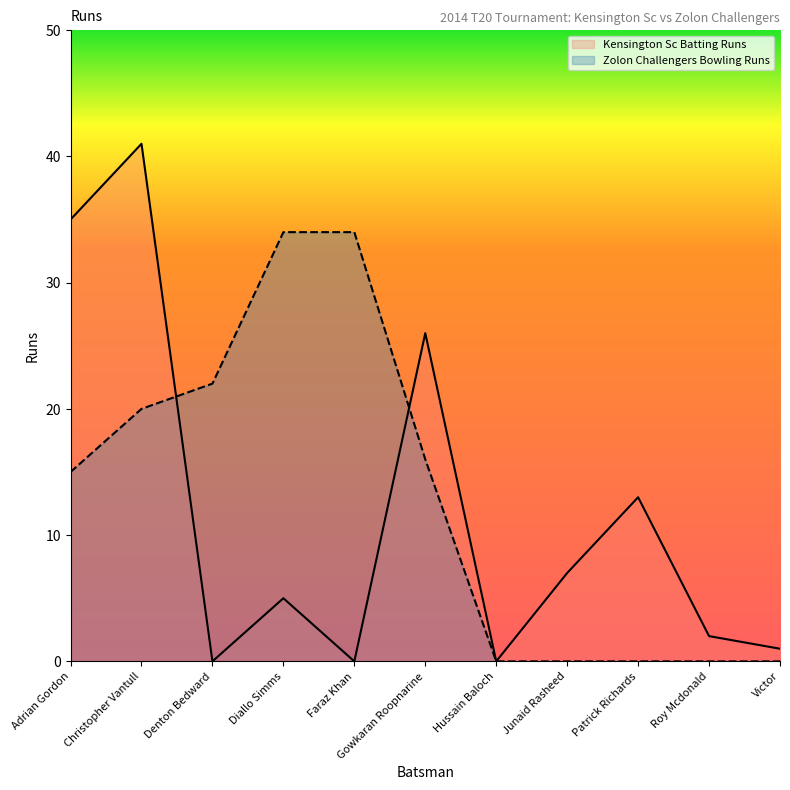

What is the spread (max minus min) of values at Gowkaran Roopnarine?

10